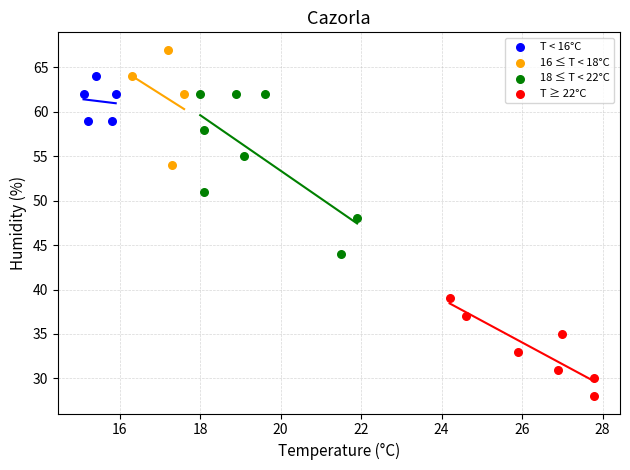

Which series reaches the minimum Y coordinate?

T ≥ 22°C